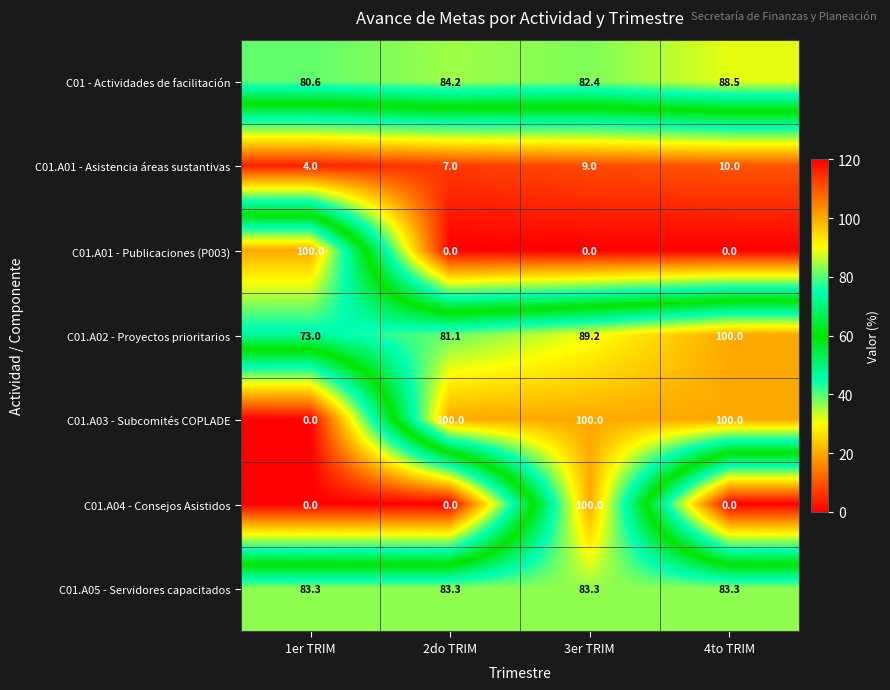

The value of C01.A03 - Subcomités COPLADE at 1er TRIM is -38.4. True or false?

False